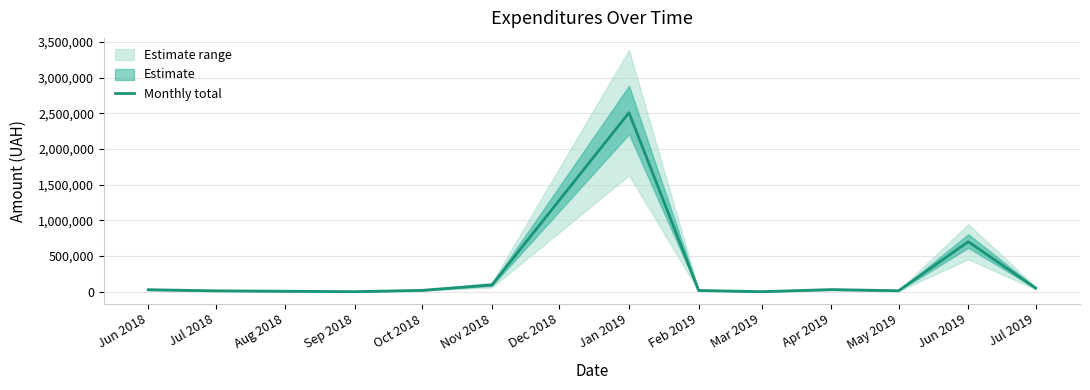

What is the difference between the maximum and minimum values?

2509194.9